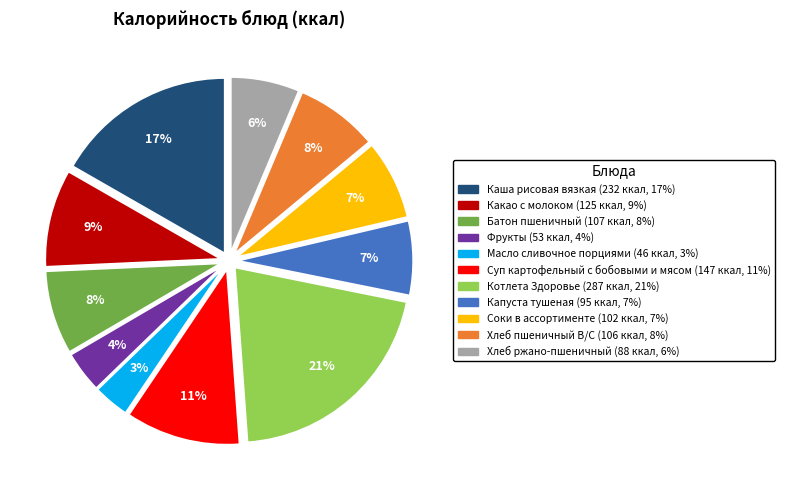

To the nearest percent, what percentage of the pie is Батон пшеничный?

8%